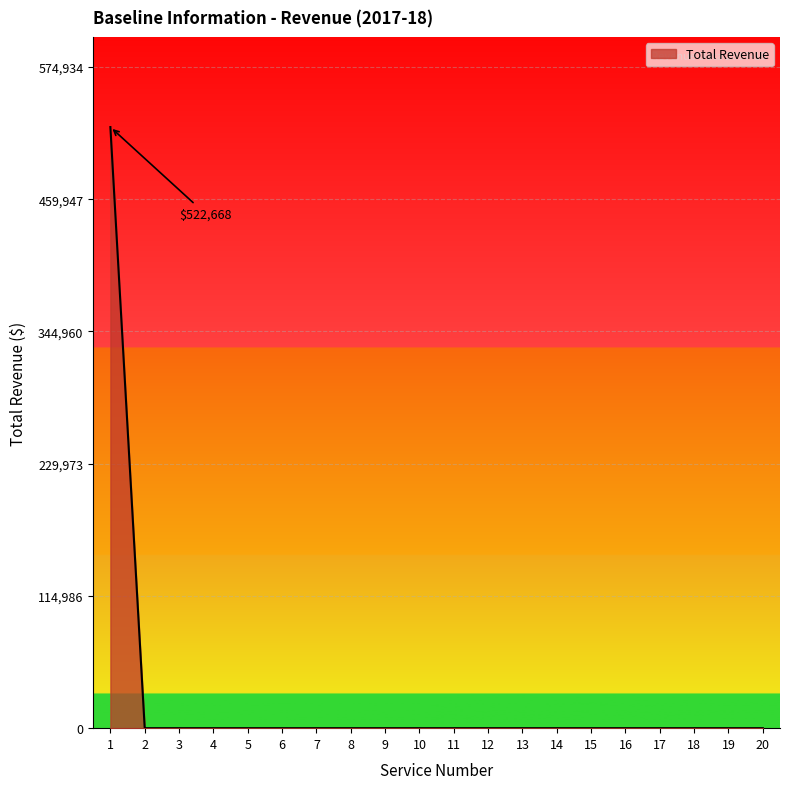

What is the difference between the maximum and minimum values?

522668